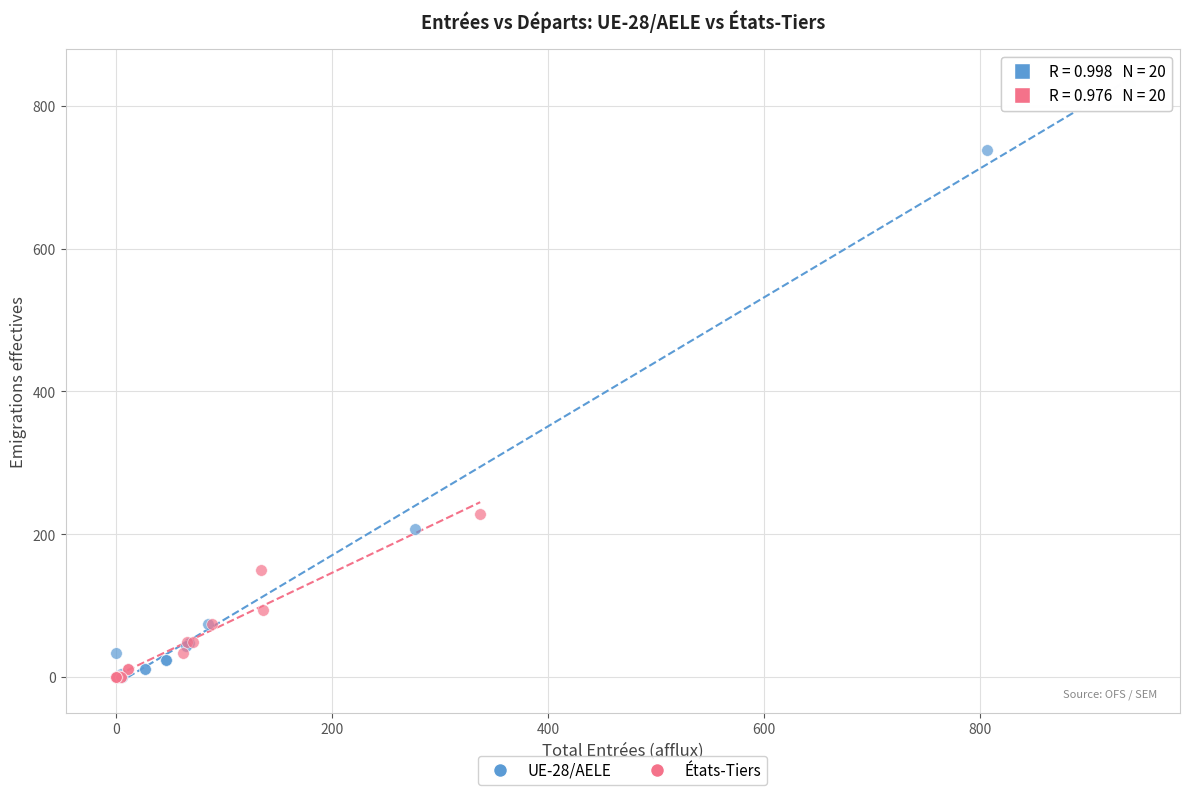

Which series has the widest spread of Y values?

UE-28/AELE